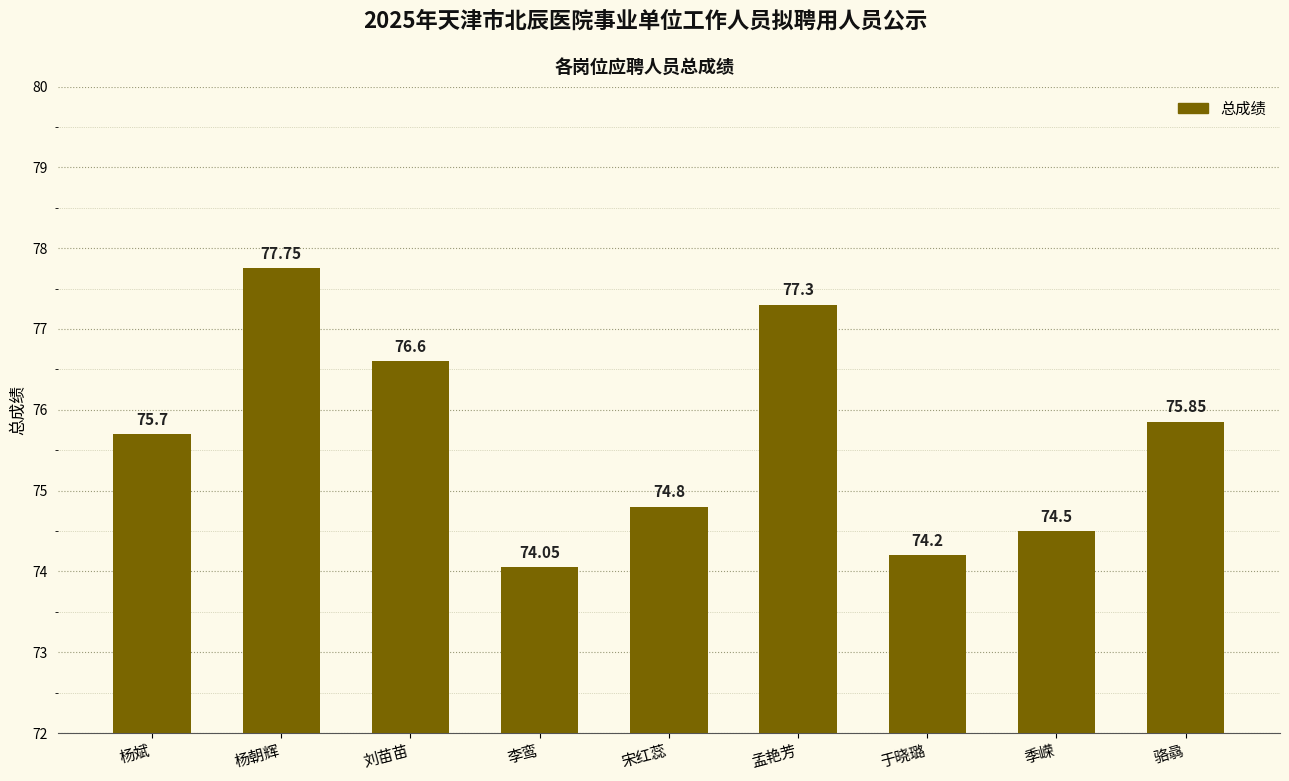

At which label is the value closest to 75?

宋红蕊